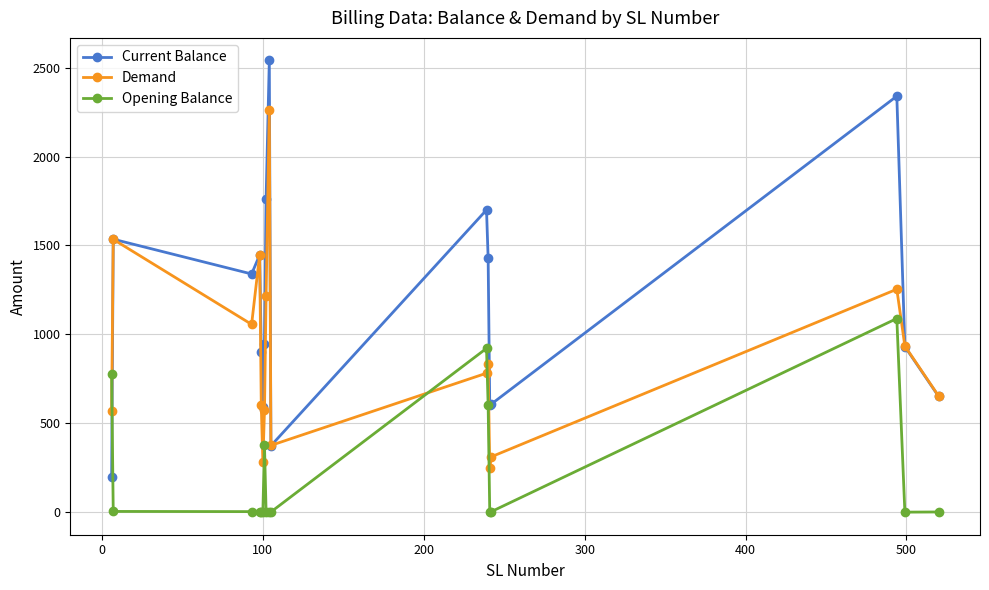

How many interior local peaks does the Demand series have?

5